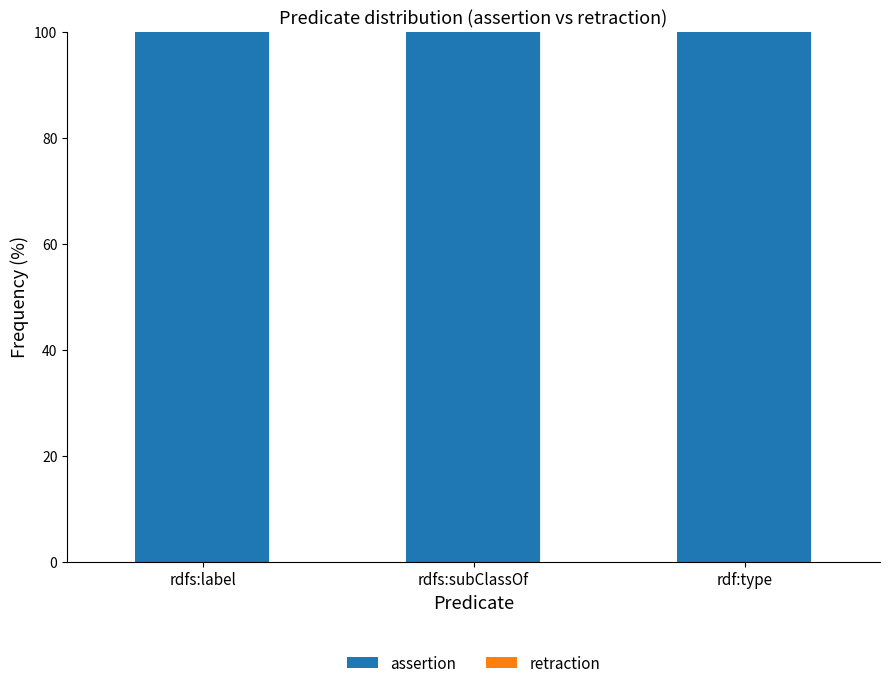

At which category does the chart reach its peak across all series?

rdfs:label